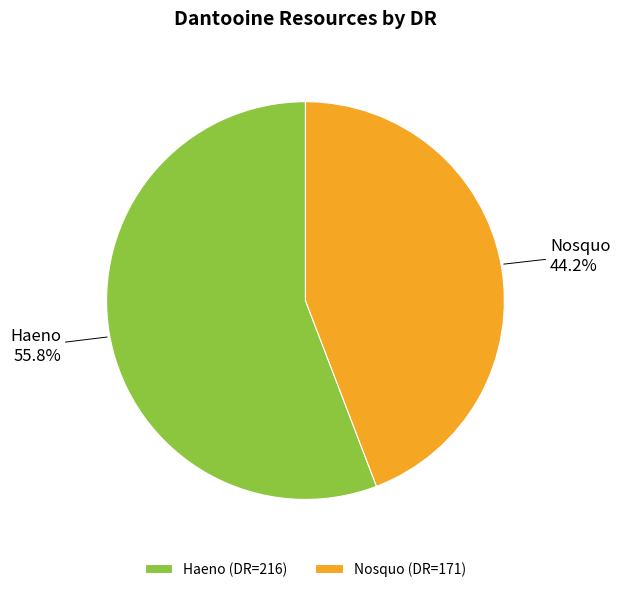

What is the smallest slice in the pie chart?

Nosquo